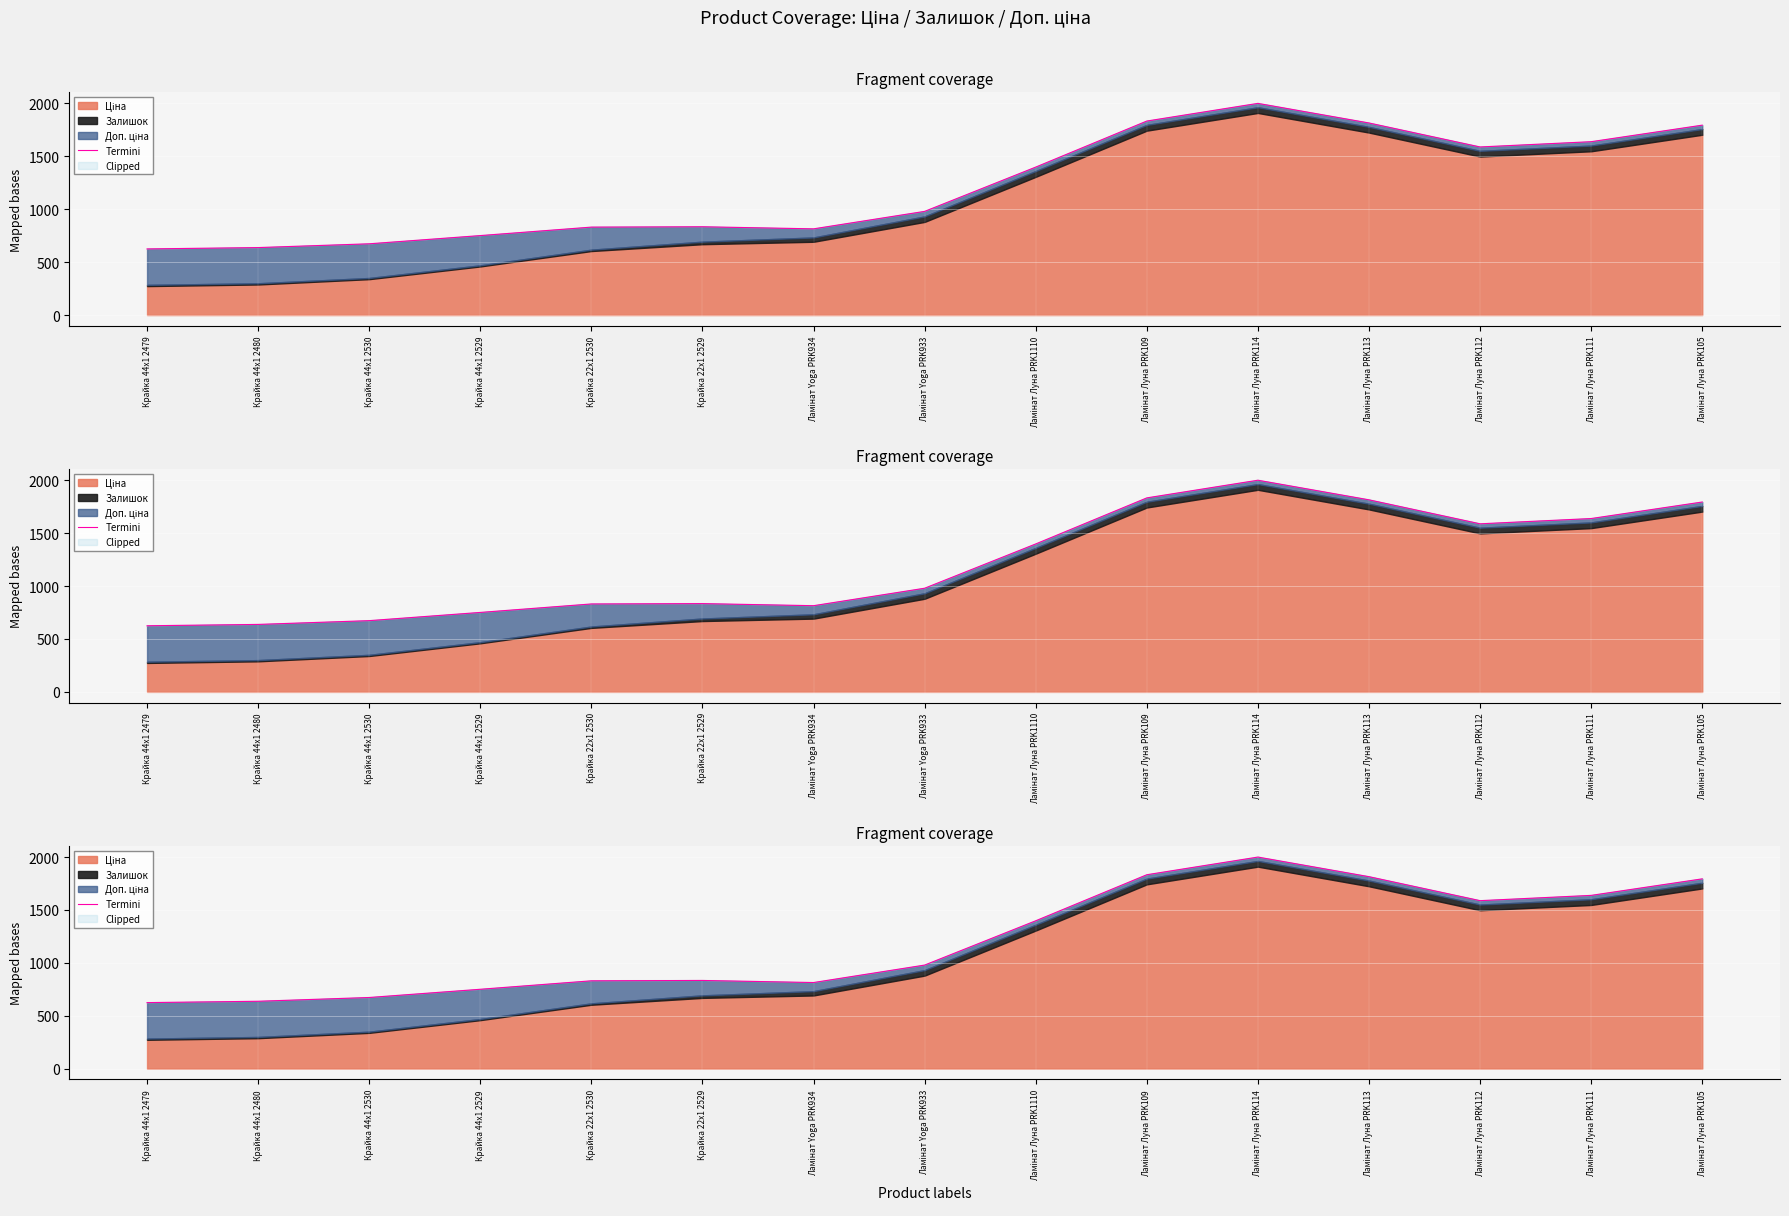

Where is the first local maximum?

Крайка 22x1 2529